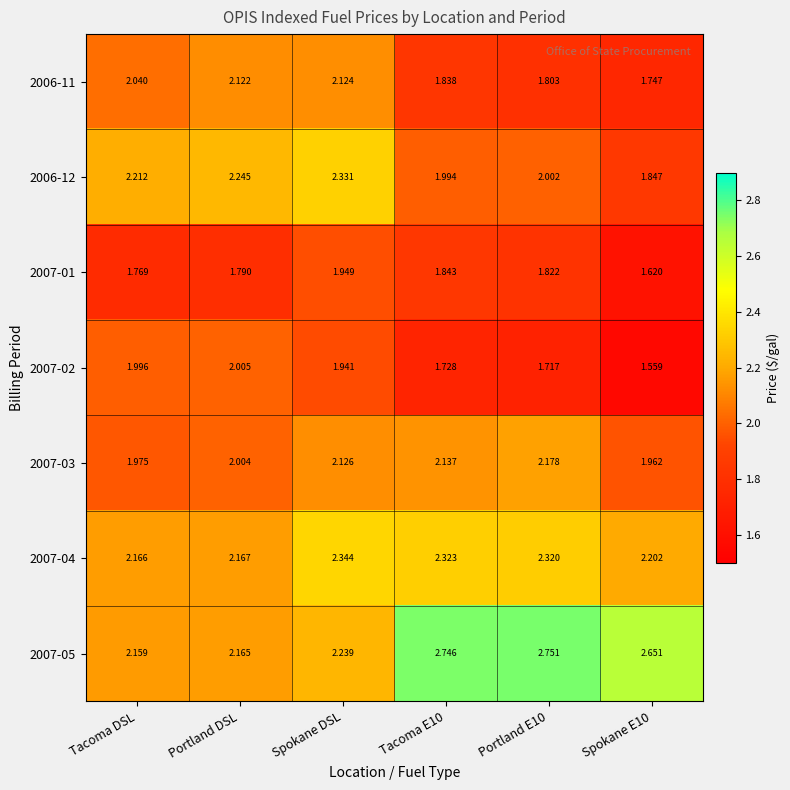

At which category is the sum across all series the highest?

Spokane DSL